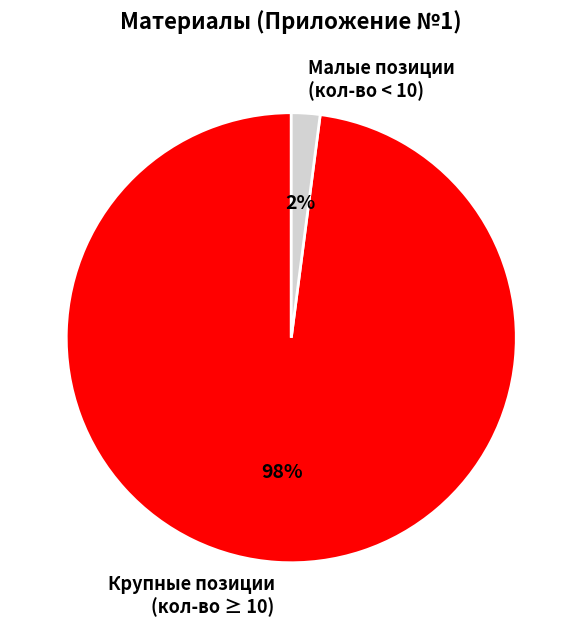

Rank the categories by value from highest to lowest.

Крупные позиции (кол-во ≥ 10), Малые позиции (кол-во < 10)